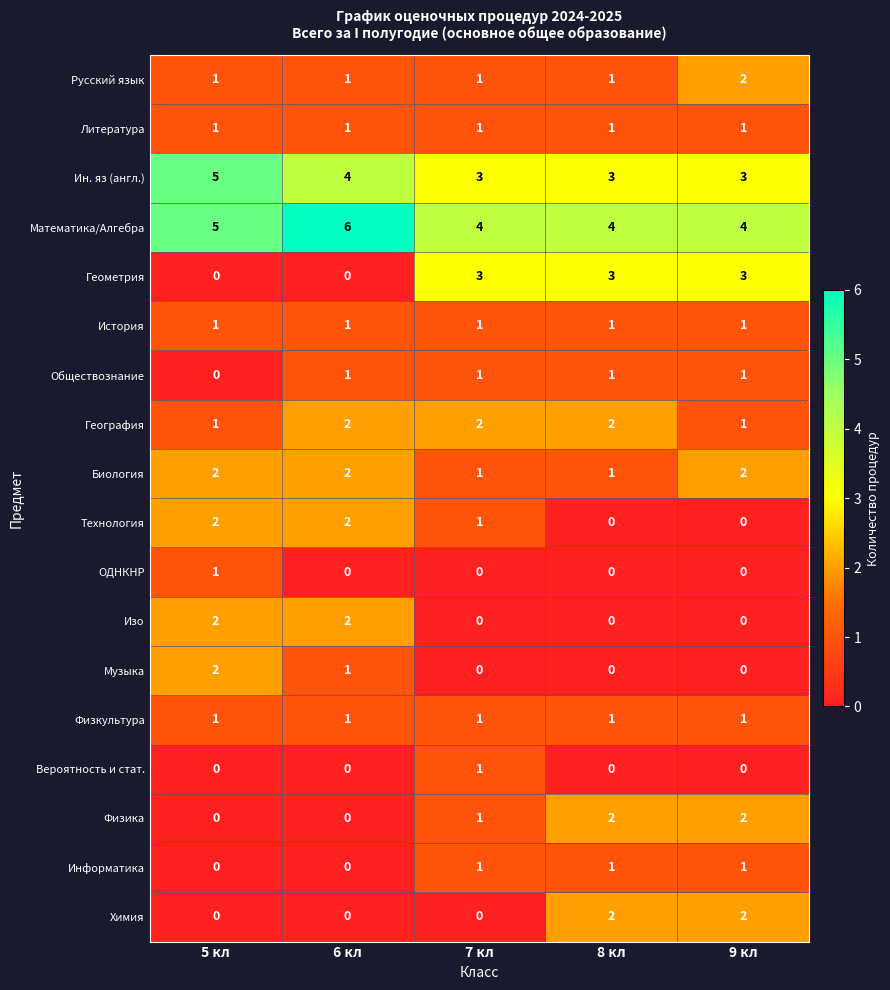

What is the sum of all Ин. яз (англ.) values?

18